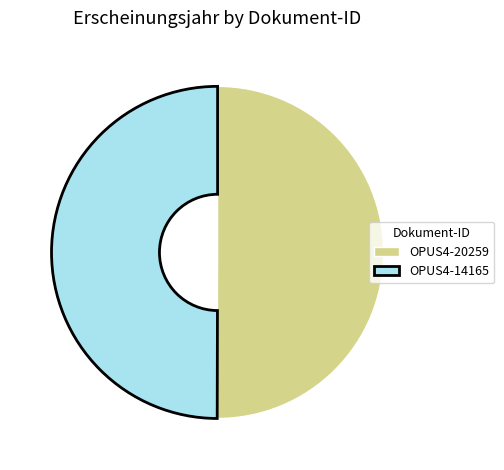

The OPUS4-20259 slice represents 50% of the pie. True or false?

True